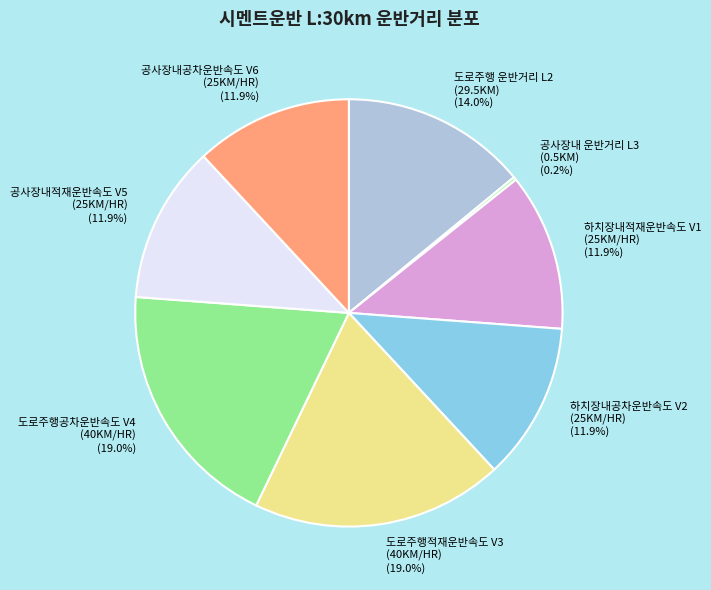

Does 공사장내적재운반속도 V5 (25KM/HR) represent more than half of the total?

No